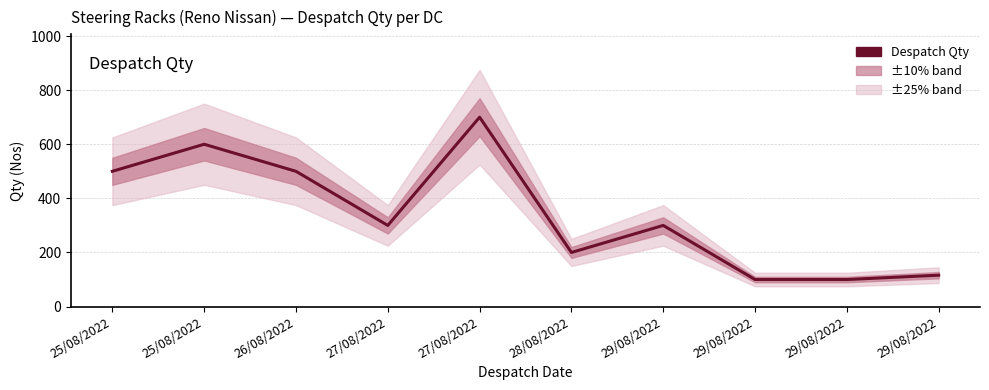

What is the smallest value displayed?

100